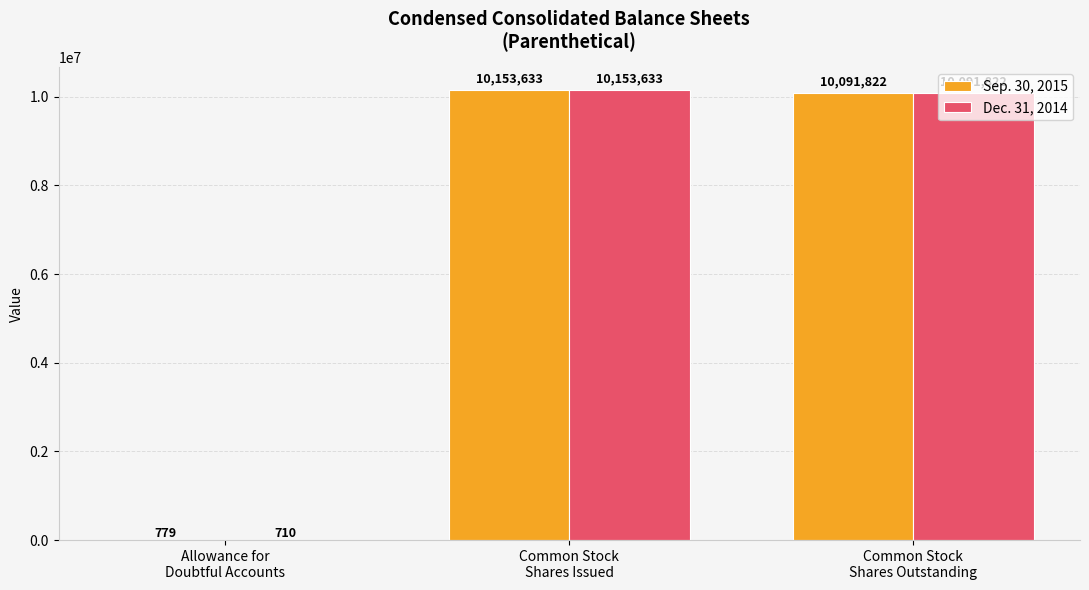

Which series has the largest total across all categories?

Sep. 30, 2015